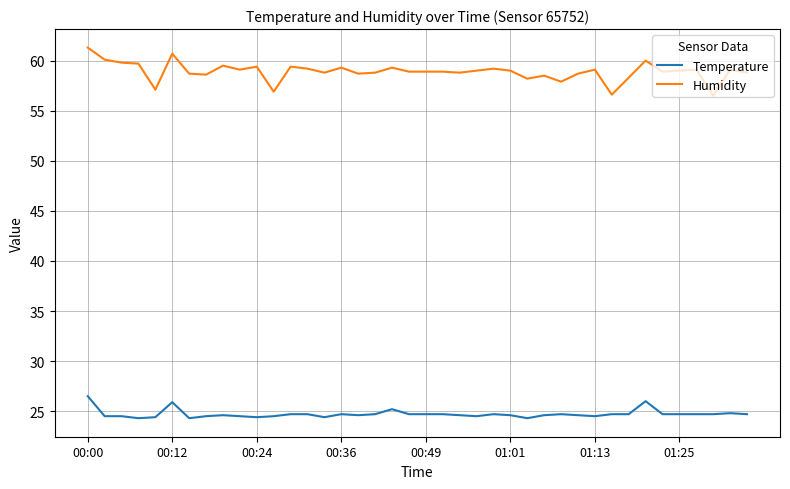

What is the difference between the maximum and minimum values in the Humidity series?

4.8